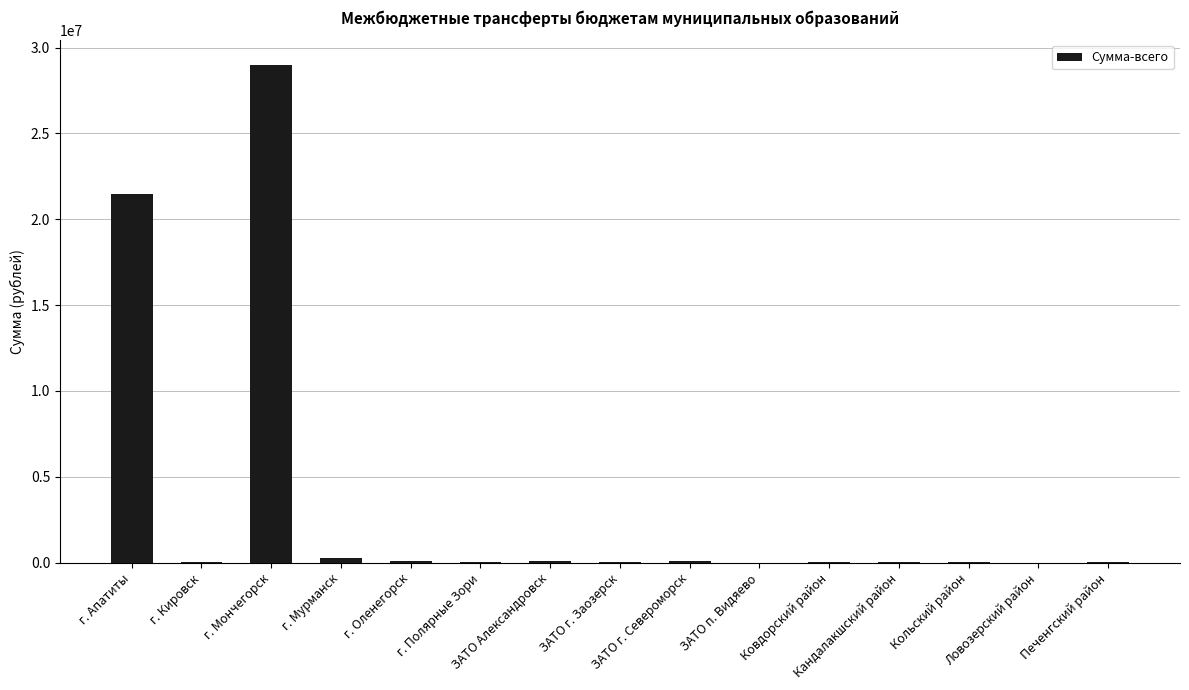

What is the sum of all values?

51200600